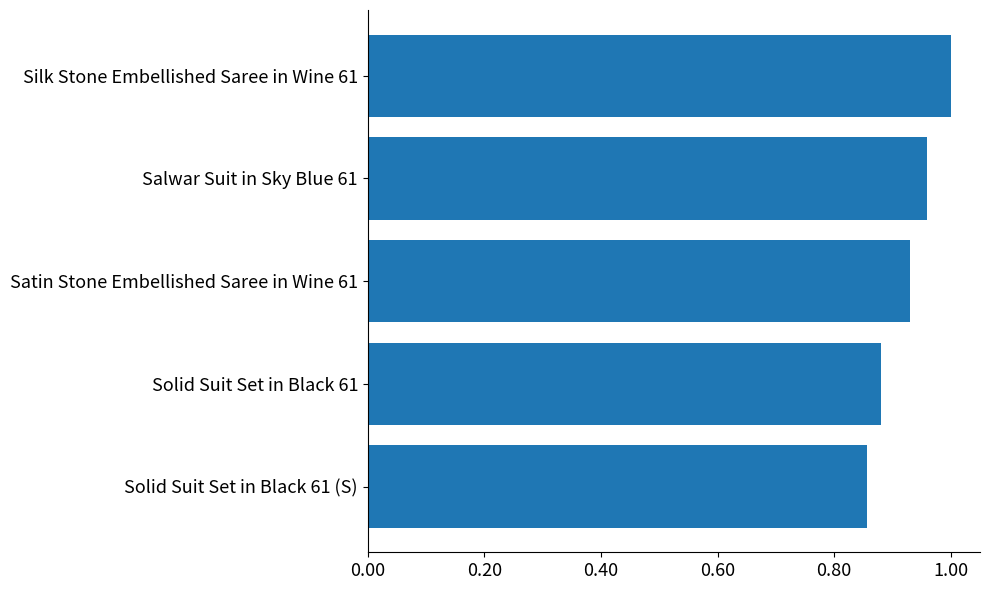

Which label corresponds to the largest value in the chart?

Silk Stone Embellished Saree in Wine 61